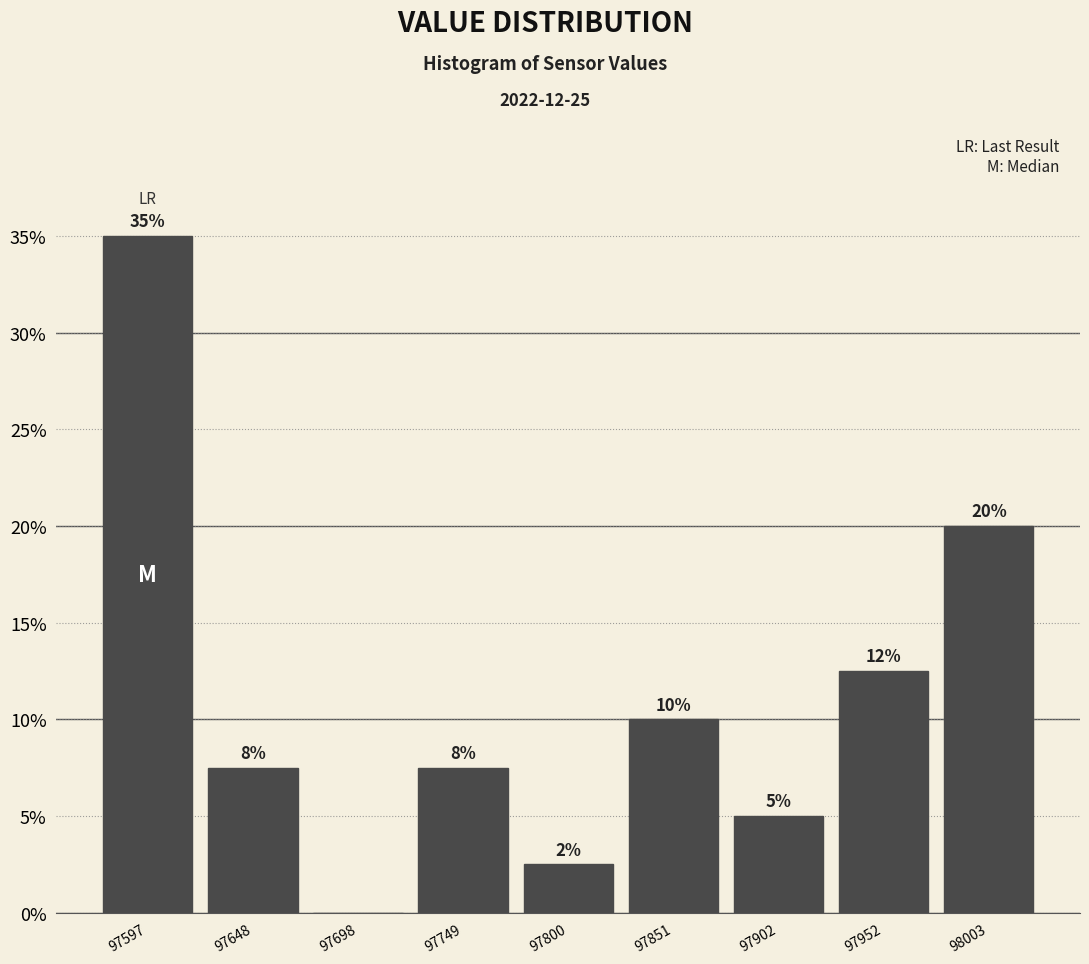

Where does the data first go above 7?

97597